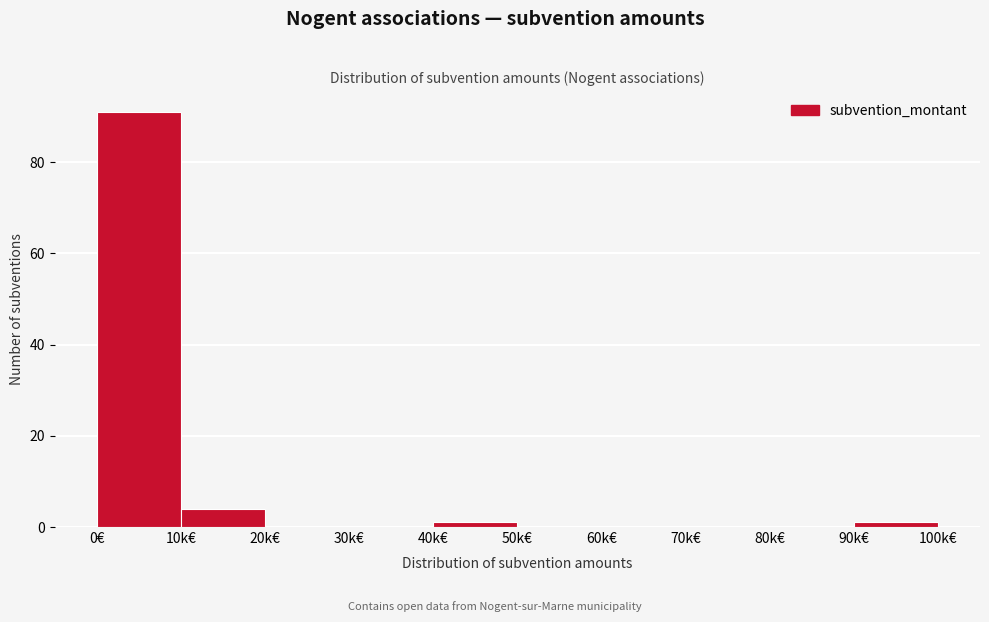

Reading left to right, list all the values displayed in this chart.

0€=91	10k€=4	20k€=0	30k€=0	40k€=1	50k€=0	60k€=0	70k€=0	80k€=0	90k€=1